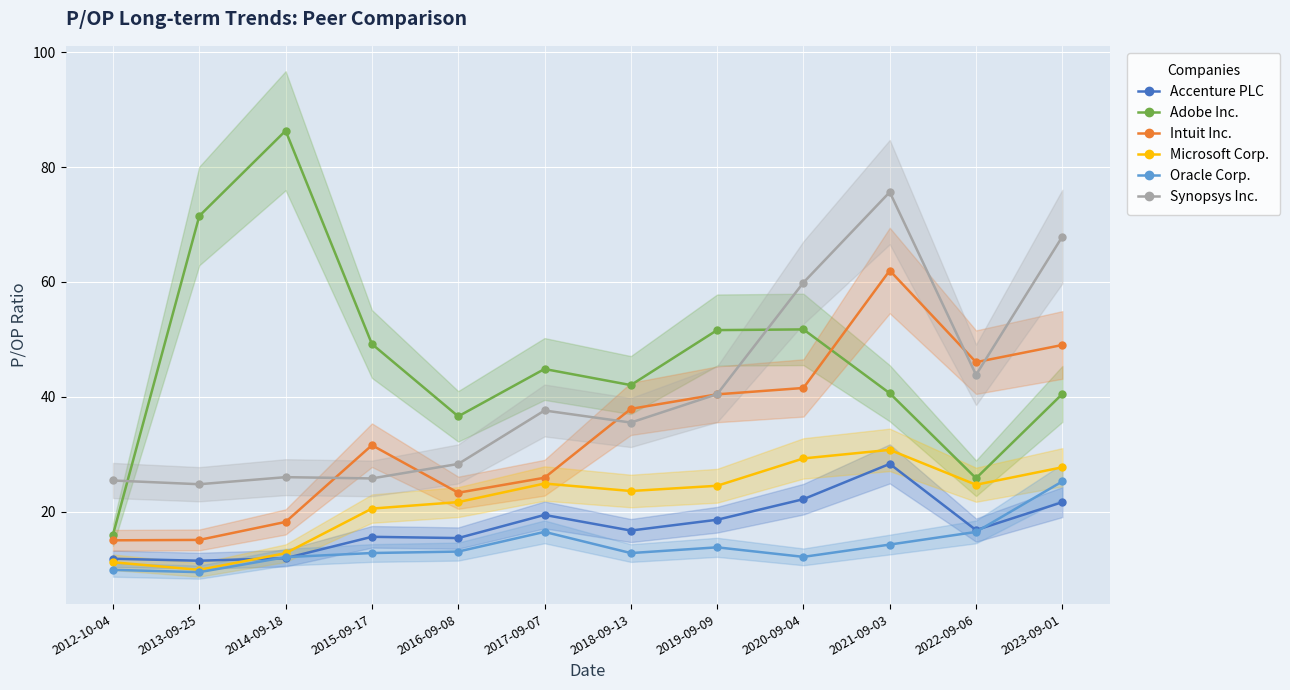

Which series has the largest total across all categories?

Adobe Inc.